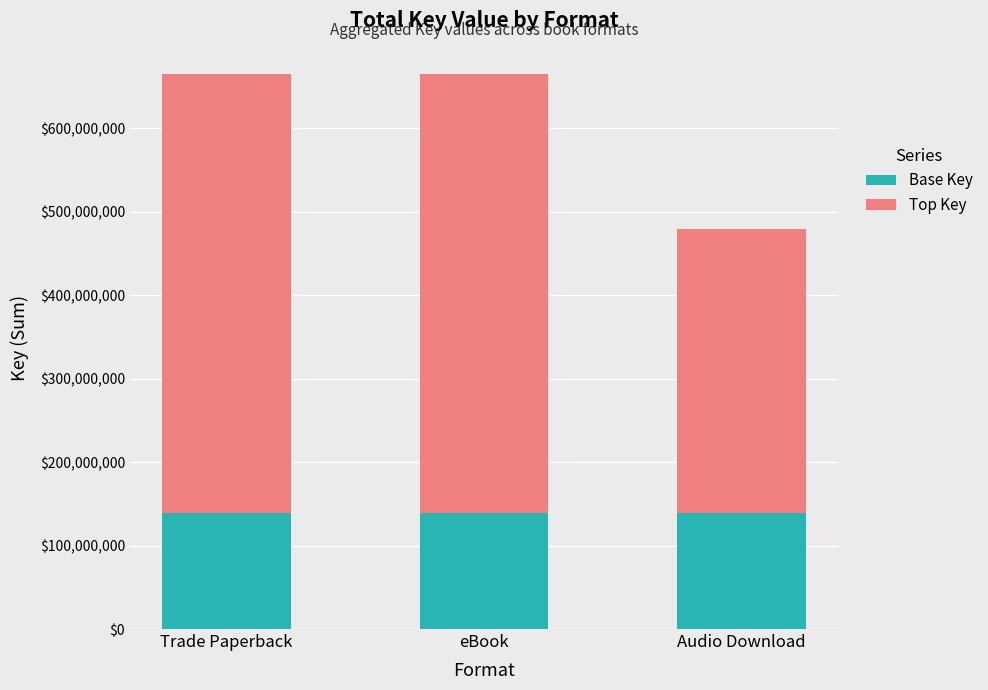

What is the average value of the Base Key series?

139509840